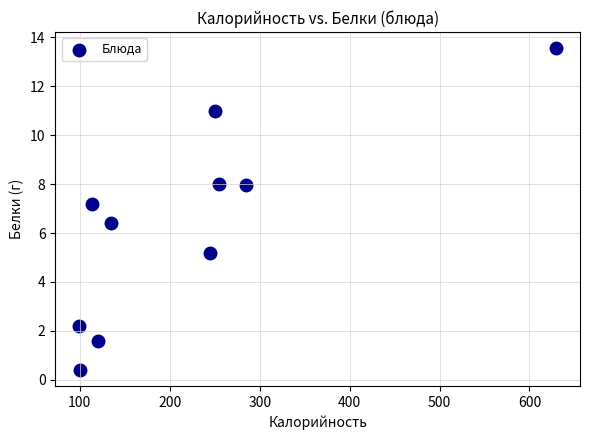

What is the range of X values (max minus min)?

530.4